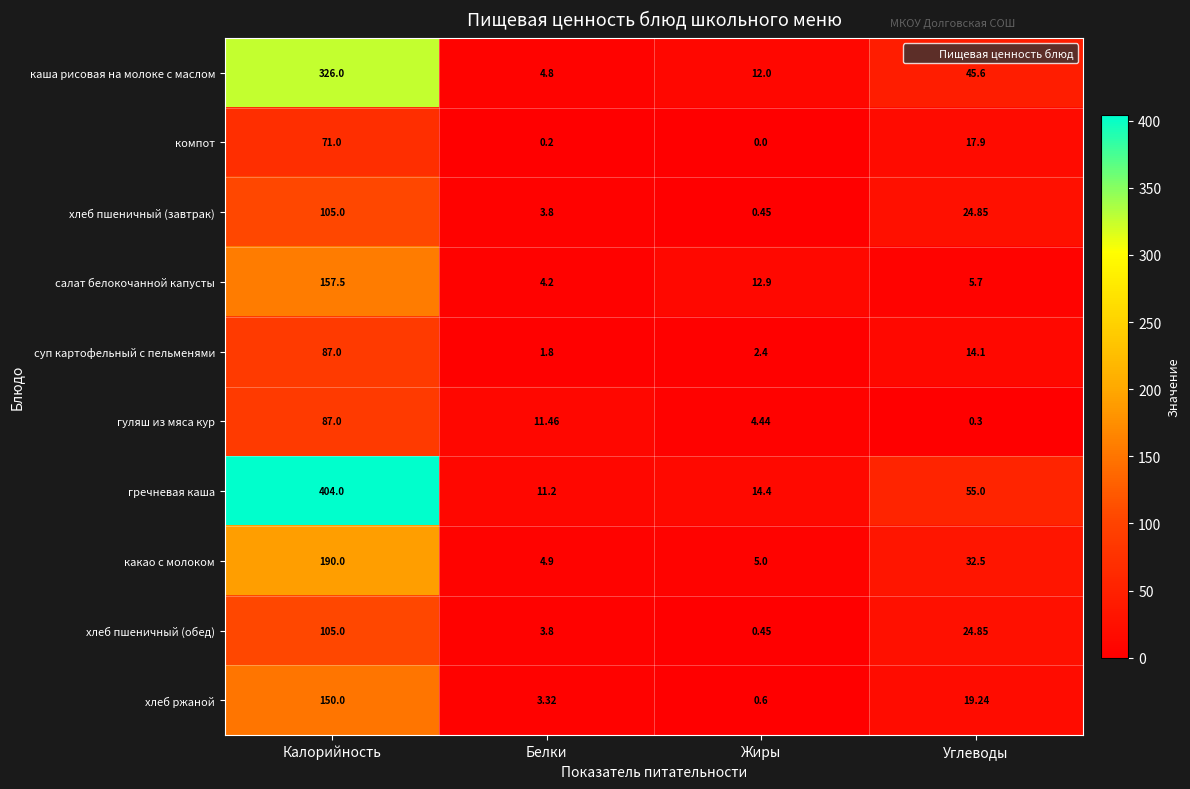

Which series has the largest range (max minus min)?

гречневая каша